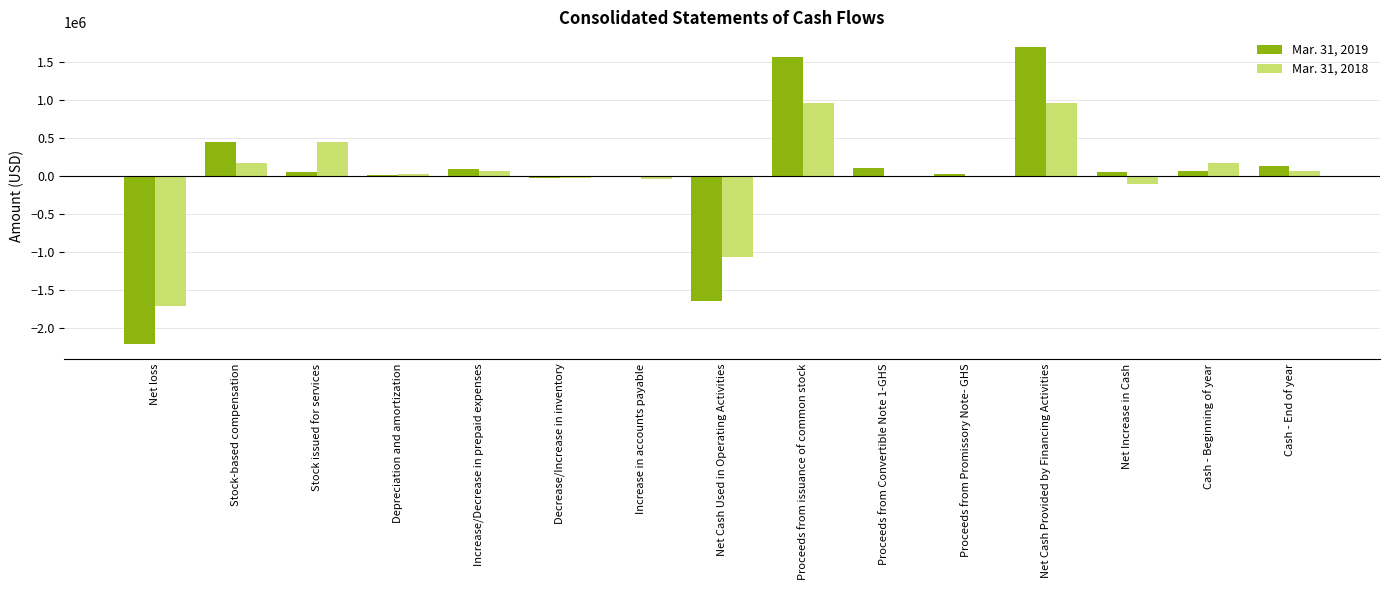

What is the greatest value displayed?

1698510